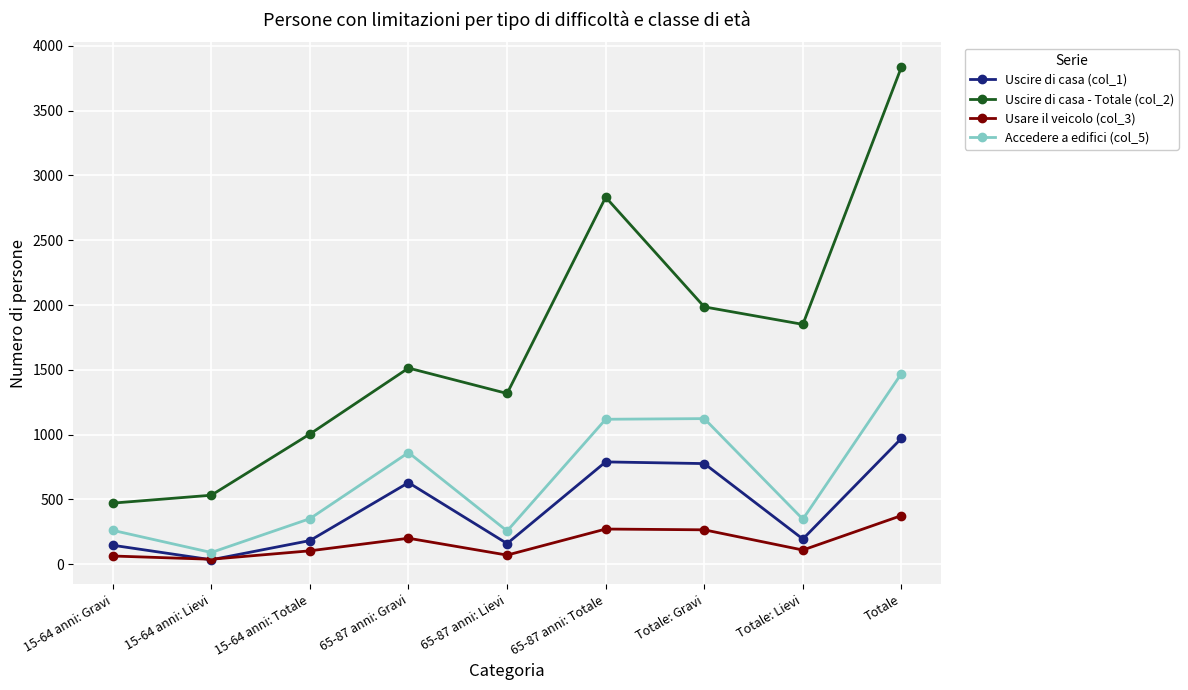

Rank the series at Totale from lowest to highest value.

Usare il veicolo (col_3), Uscire di casa (col_1), Accedere a edifici (col_5), Uscire di casa - Totale (col_2)